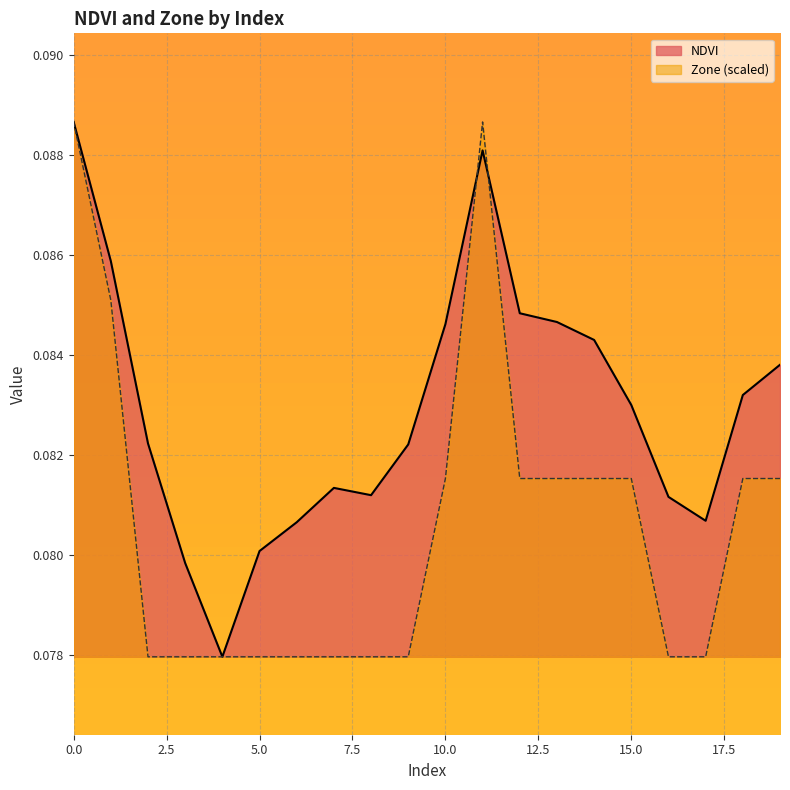

Where is the first local minimum for NDVI?

4